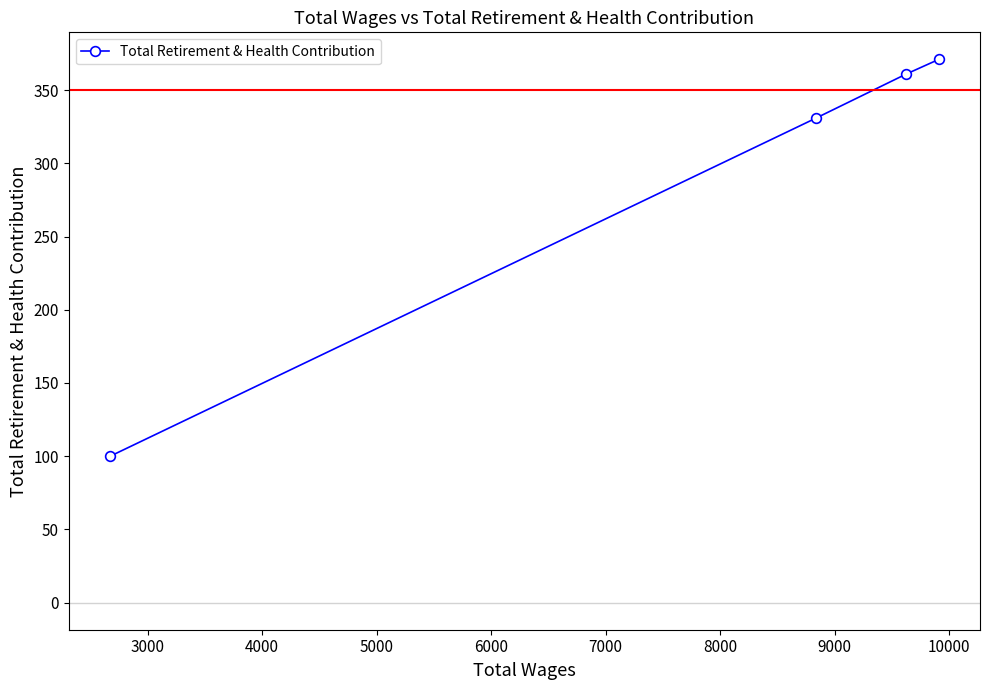

Reading left to right, list all the values displayed in this chart.

100	331	361	371